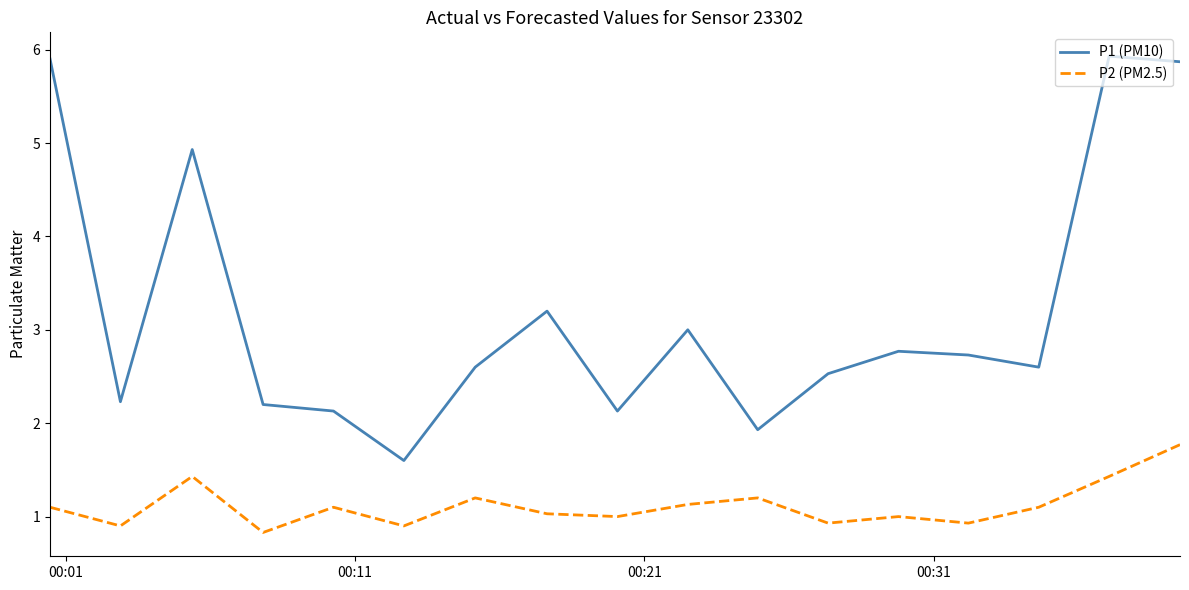

Reading left to right, what are all the values shown in this chart?

P1 (PM10): 5.9	2.2	4.9	2.2	2.1	1.6	2.6	3.2	2.1	3.0	1.9	2.5	2.8	2.7	2.6	5.9	5.9
P2 (PM2.5): 1.1	0.9	1.4	0.8	1.1	0.9	1.2	1.0	1.0	1.1	1.2	0.9	1.0	0.9	1.1	1.4	1.8